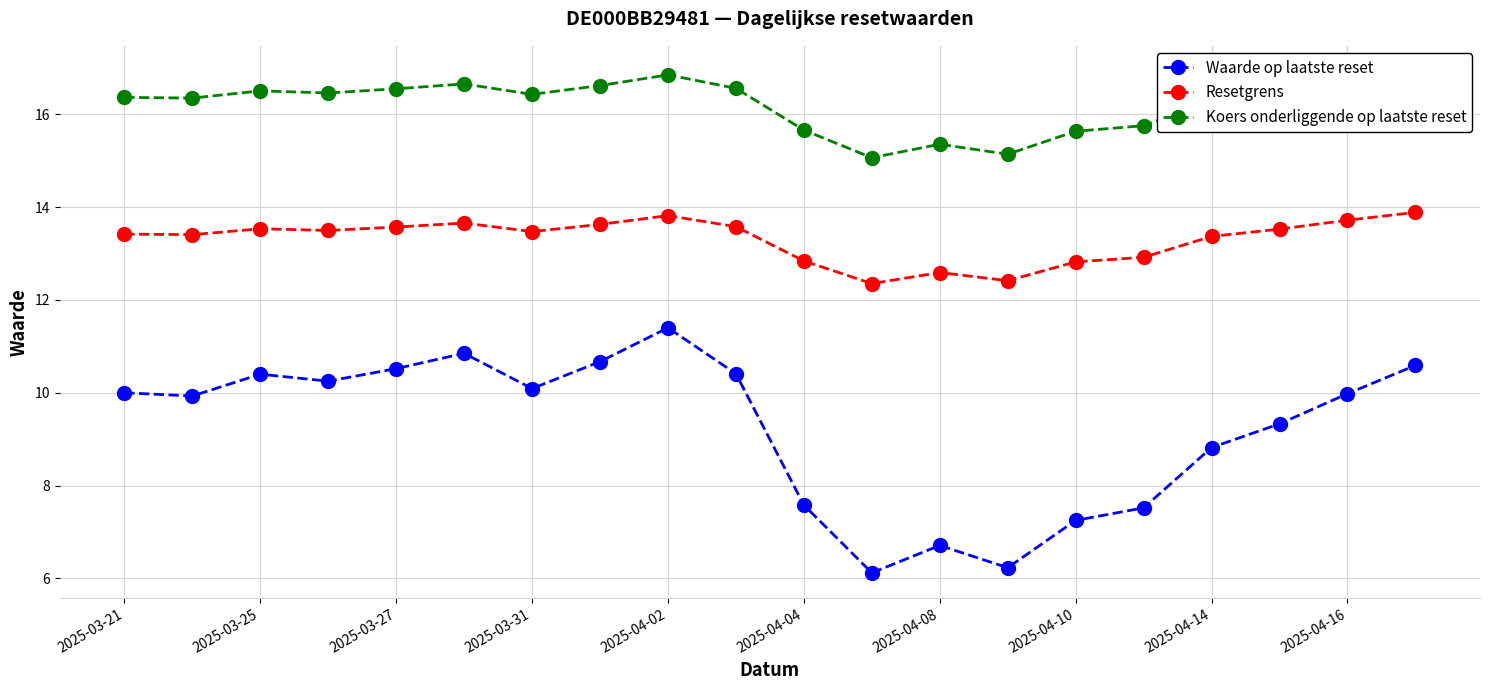

The value of Waarde op laatste reset at 2025-04-08 is 6.7. True or false?

True